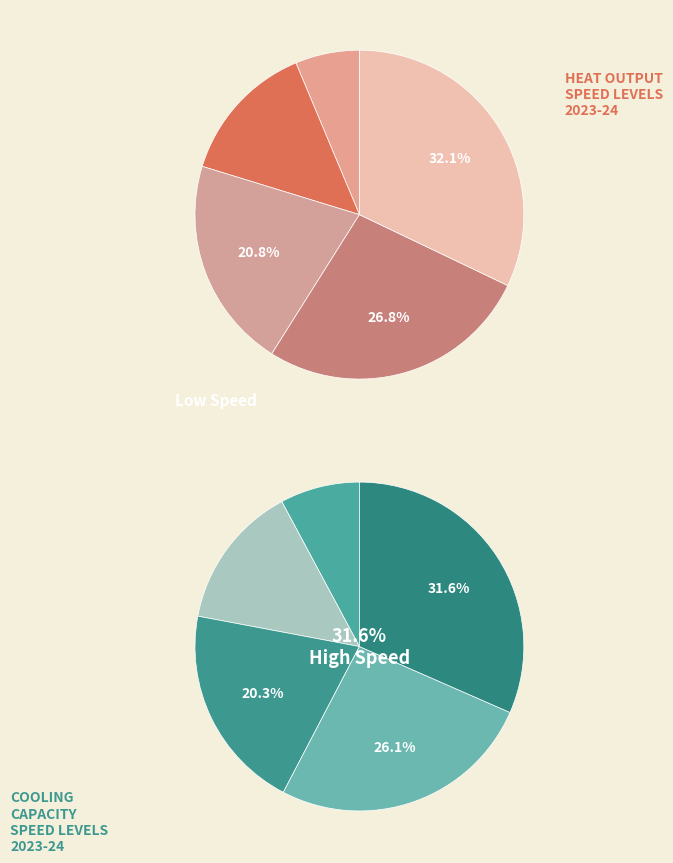

What percentage is the Speed 1.0 slice, to the nearest percent?

32%